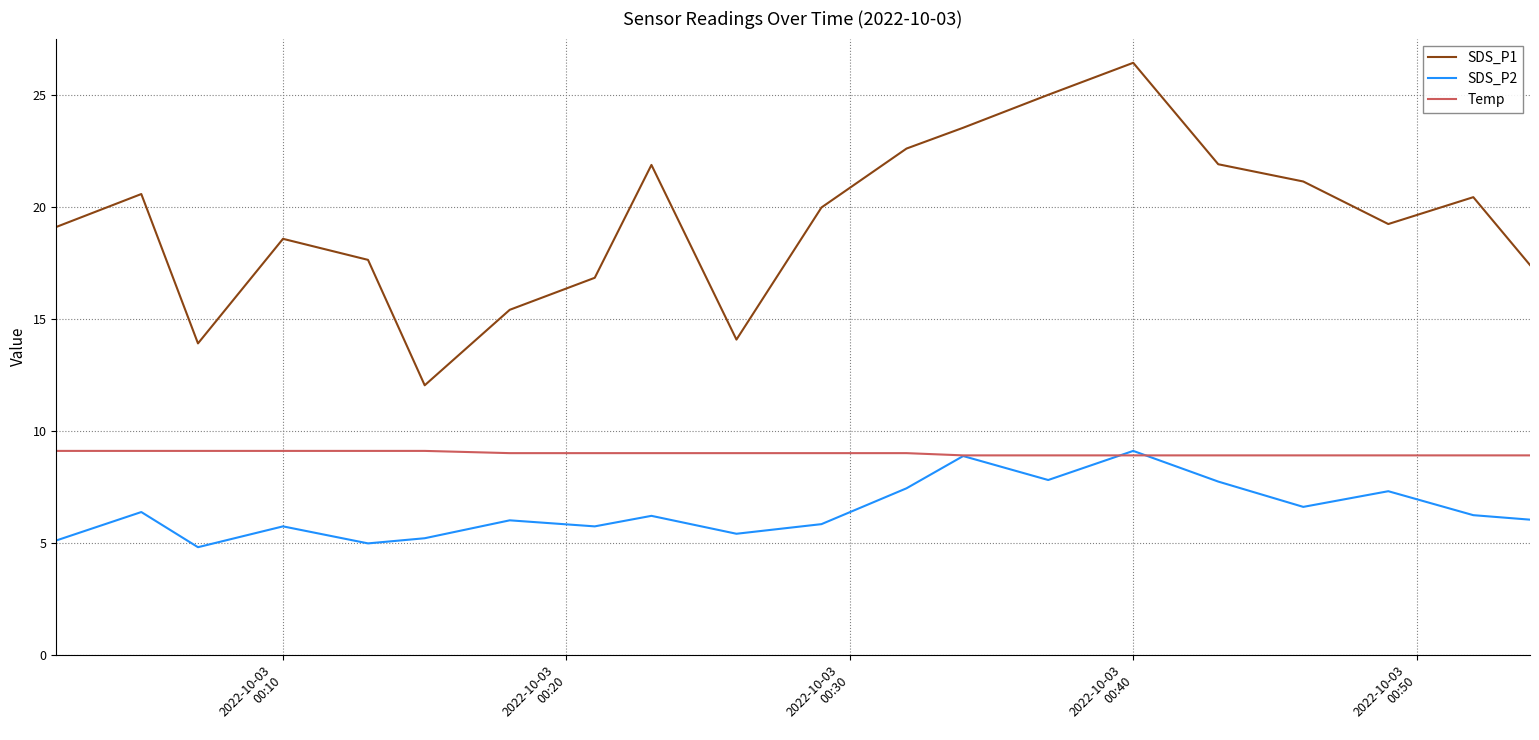

What is the maximum value shown in the chart?

26.4